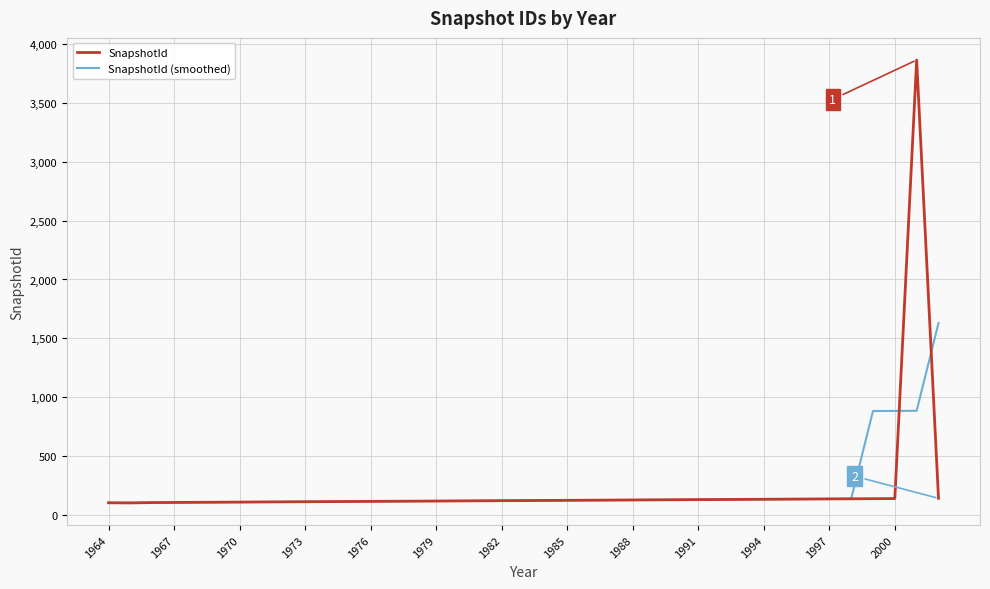

Which series has the widest spread of values?

SnapshotId